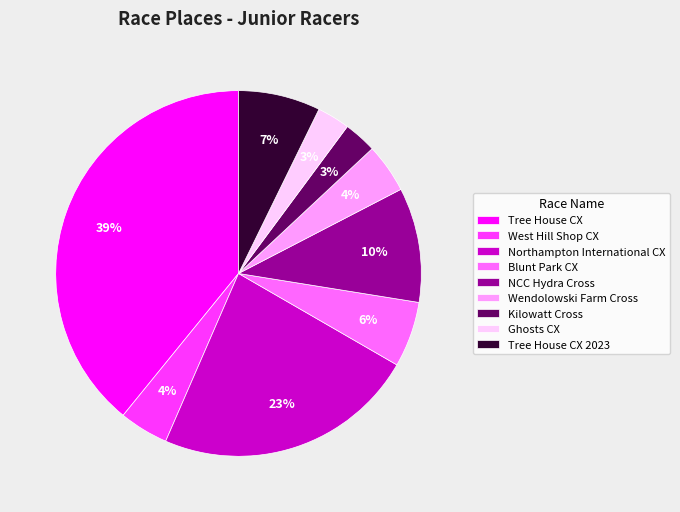

To the nearest percent, what is the combined percentage of Tree House CX and Kilowatt Cross?

42%